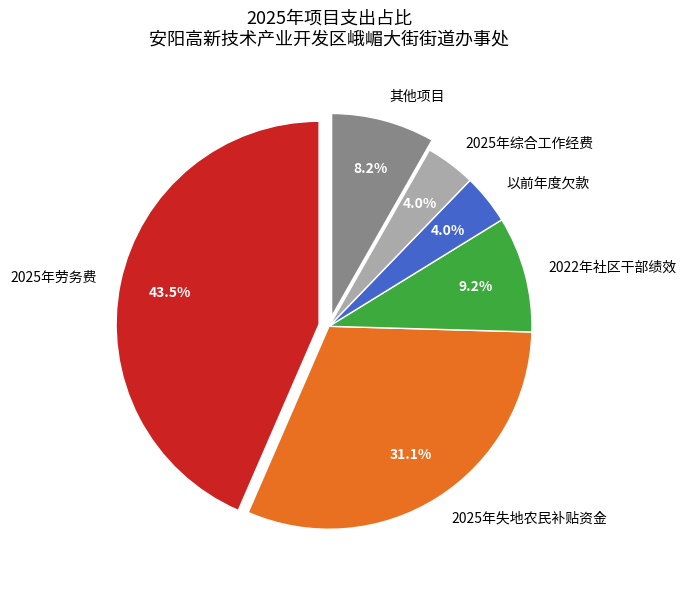

What is the largest slice in the pie chart?

2025年劳务费